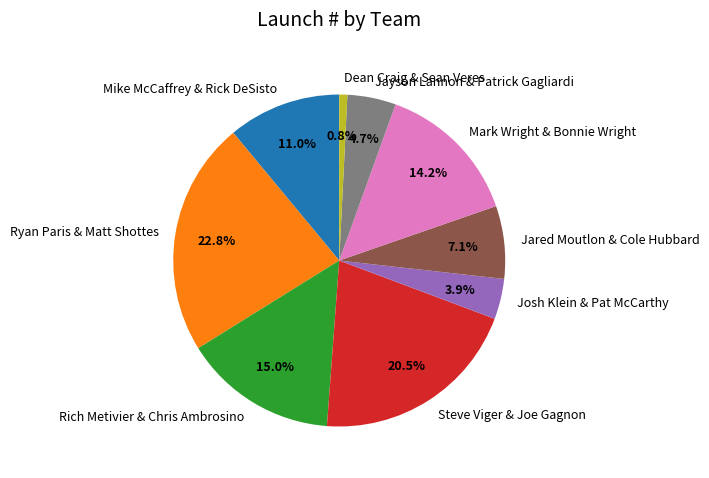

Which has a higher value, Josh Klein & Pat McCarthy or Steve Viger & Joe Gagnon?

Steve Viger & Joe Gagnon